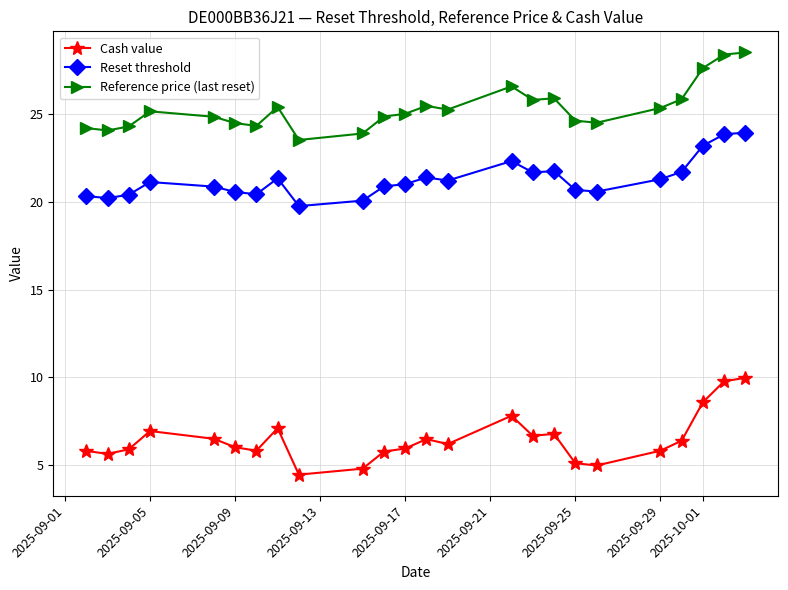

What is the maximum value for Reference price (last reset)?

28.5